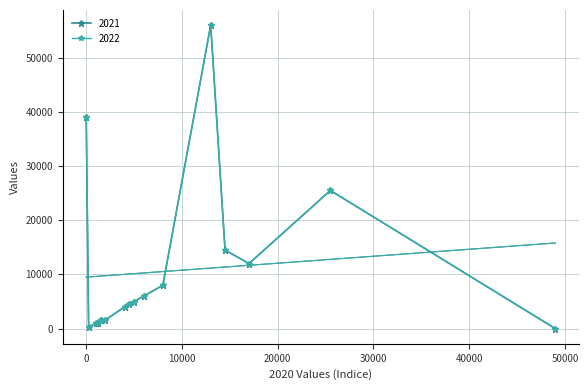

What is the value of the 2022 point at the 26th from the left?

6000